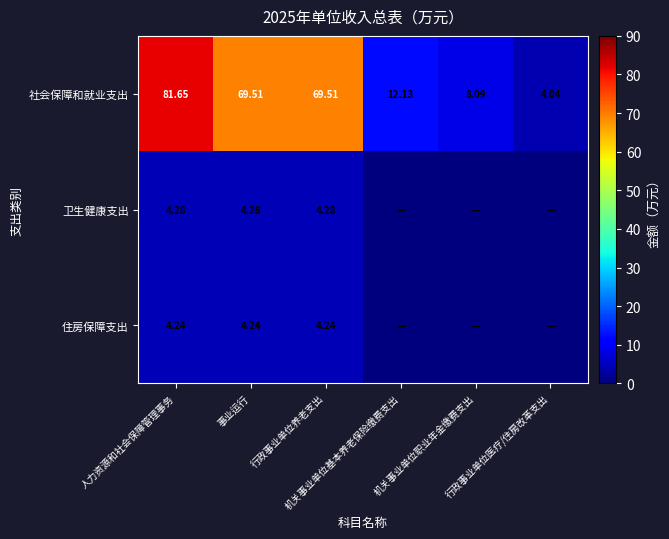

Count the number of data series in this chart.

3